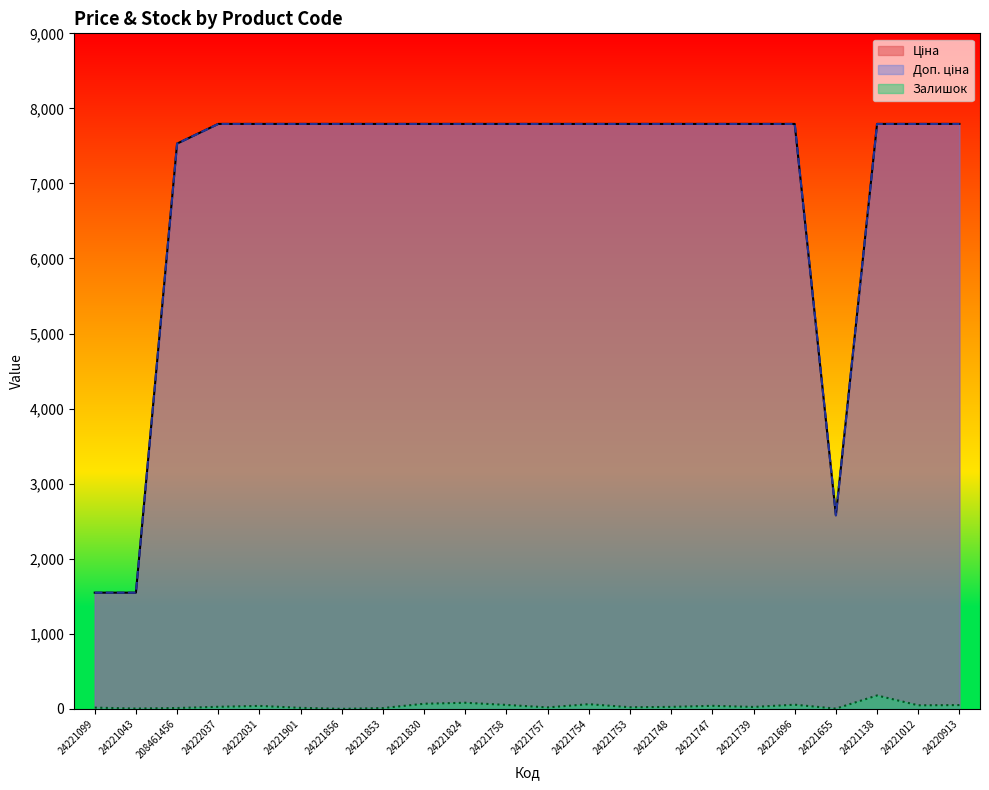

Which has a higher value, 24221747 or 24221824?

24221747